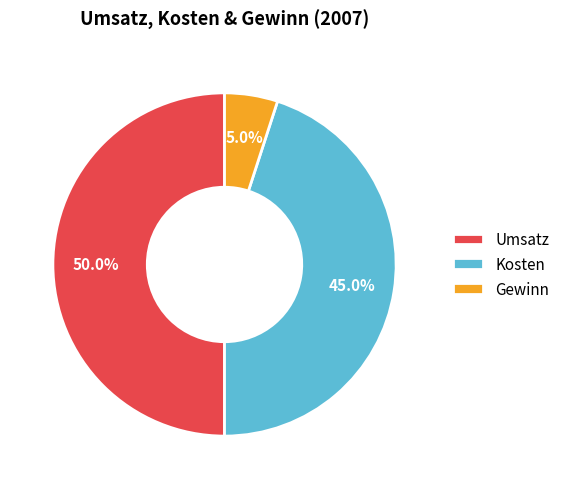

To the nearest percent, what is the combined percentage of Gewinn and Umsatz?

55%